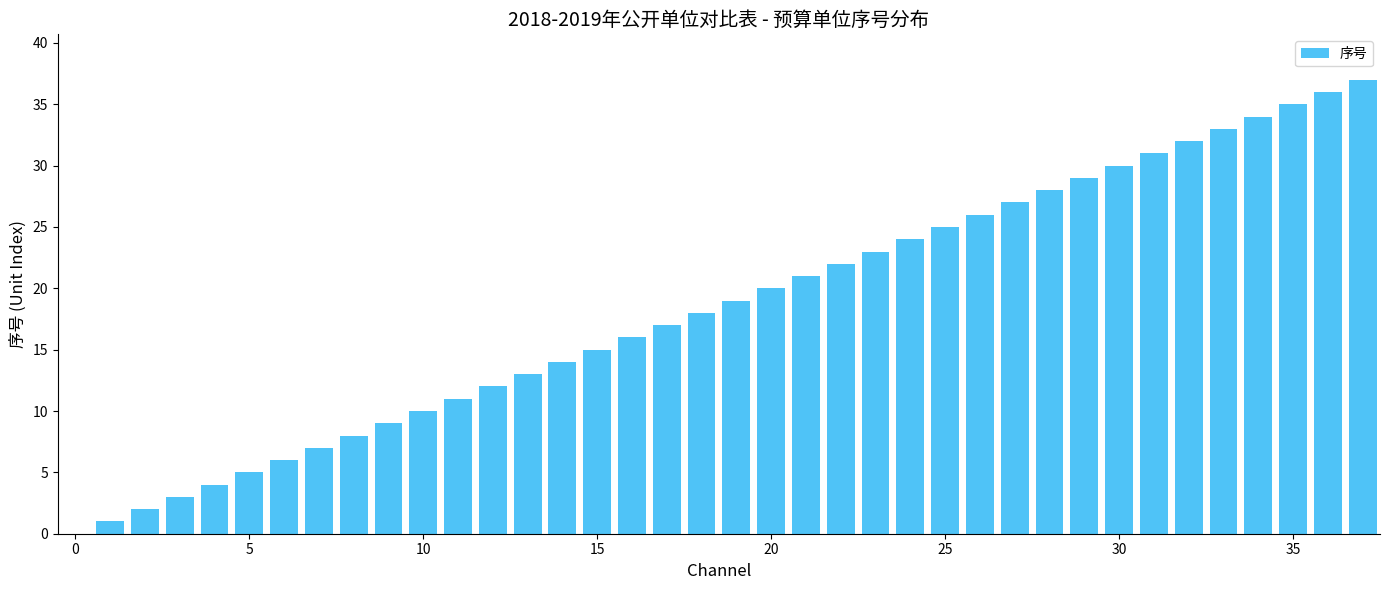

What is the greatest value displayed?

37